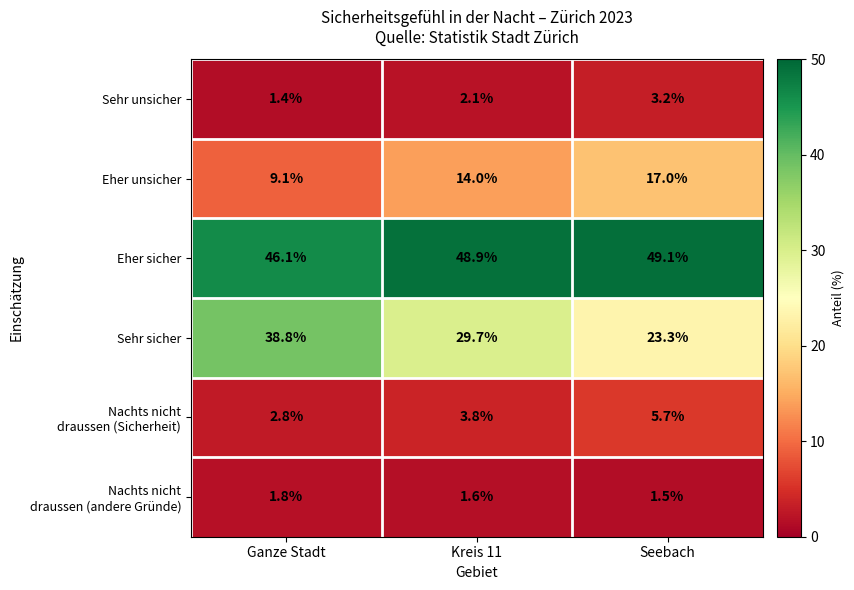

At which label does Eher sicher reach its minimum?

Ganze Stadt